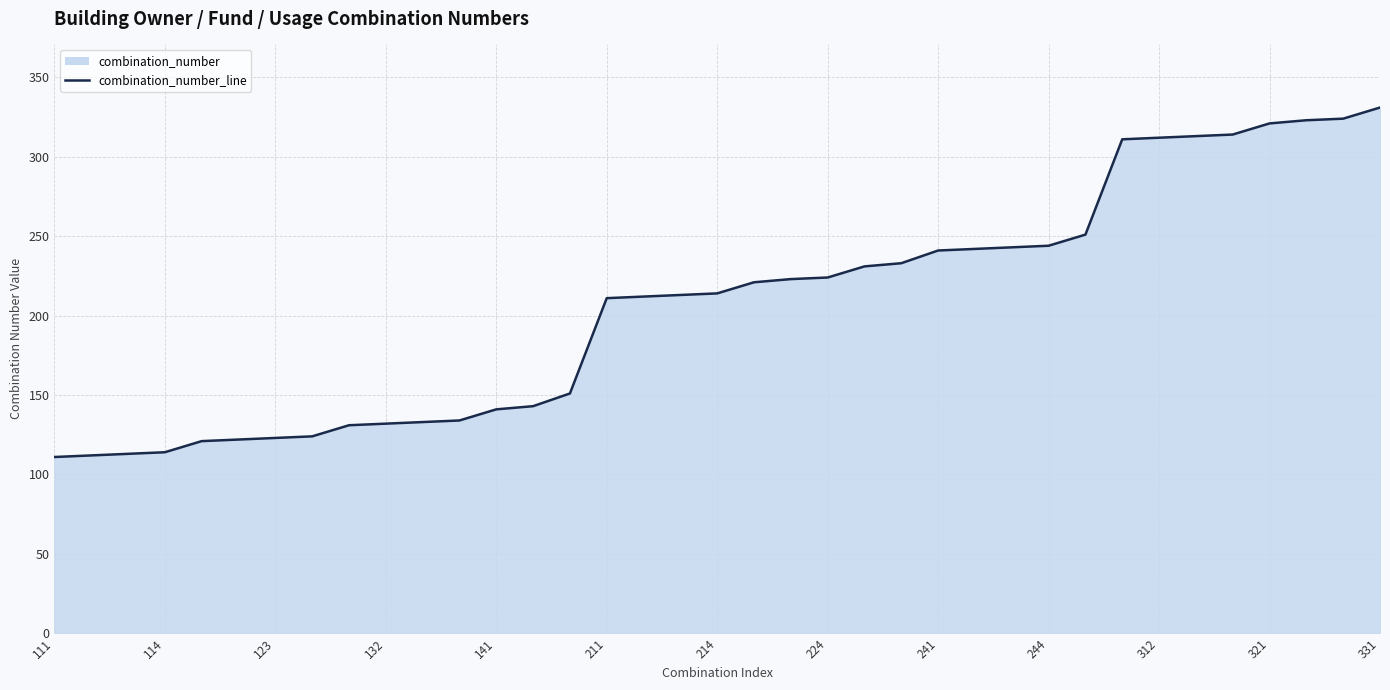

True or false: the data shows 294 at 16.

False